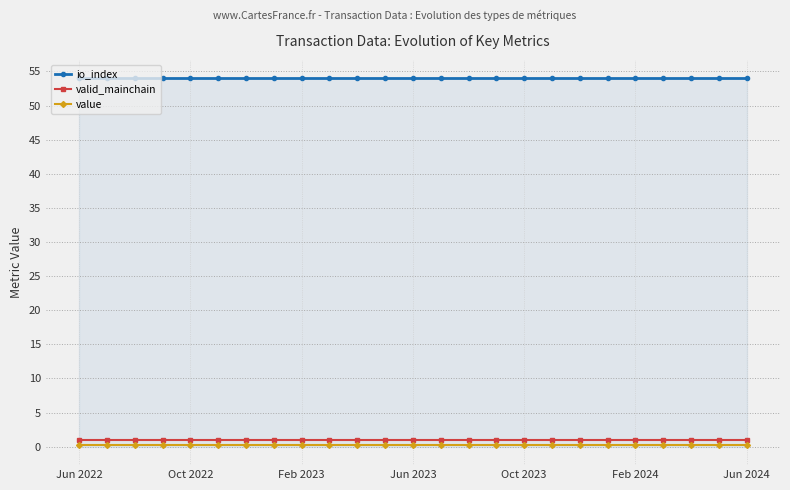

What are all the series names shown in the legend?

io_index, valid_mainchain, value